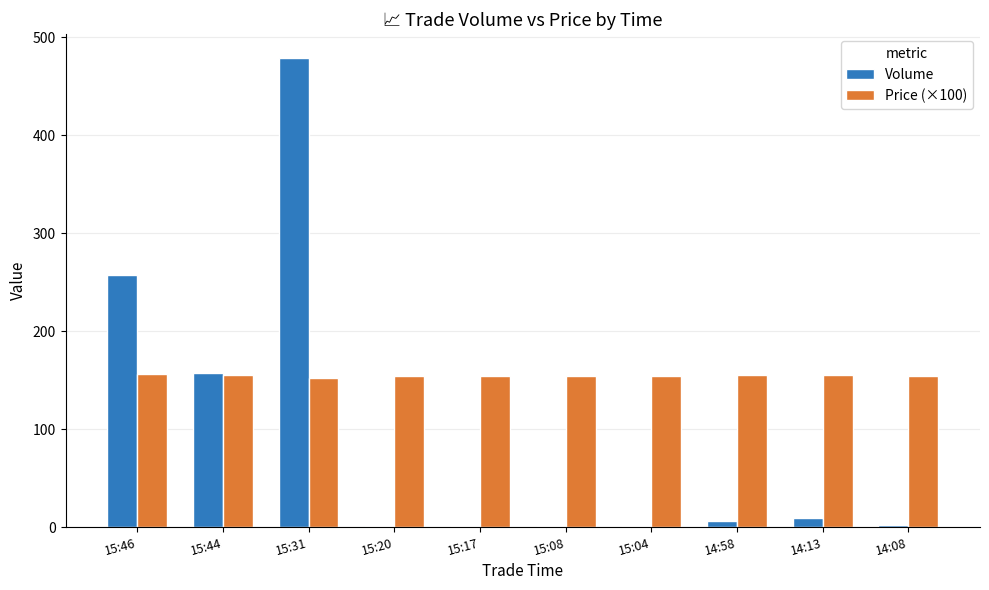

What is the greatest value displayed?

479.0